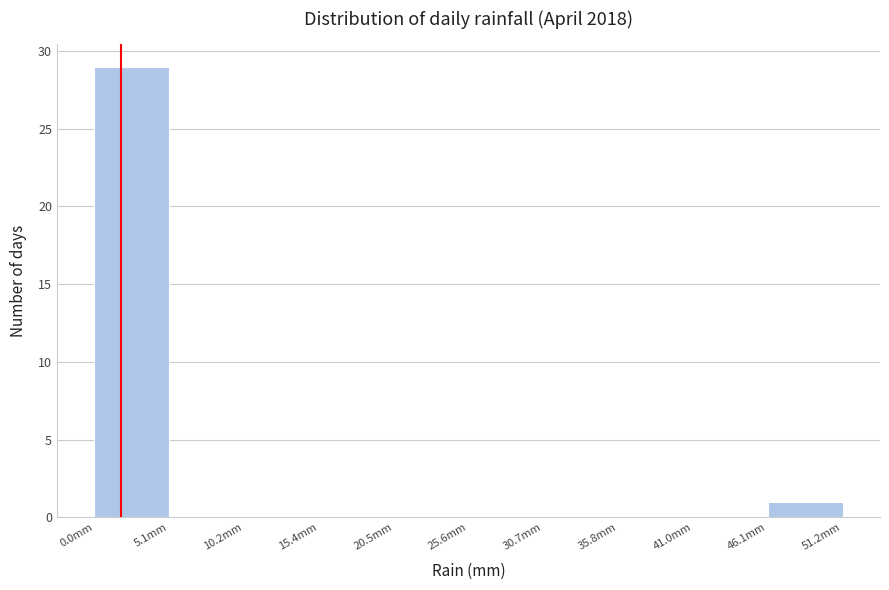

How tall is the bar that spans 46 to 51 on the x-axis? Neither the bar edges nor the heights are printed on the chart, so give them approximately, as read against the axes.

1